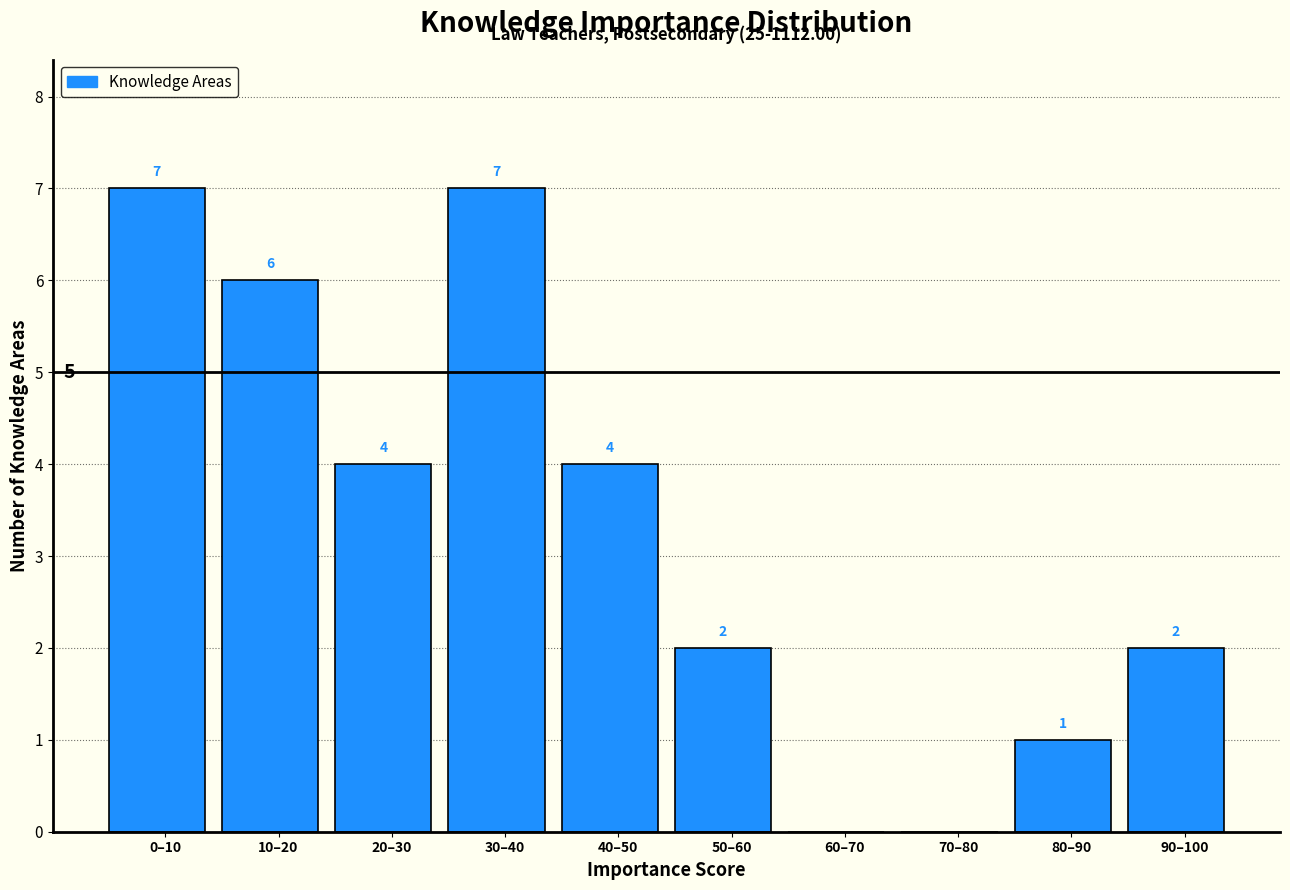

Reading right to left, transcribe all the data shown in this chart.

90–100=2	80–90=1	70–80=0	60–70=0	50–60=2	40–50=4	30–40=7	20–30=4	10–20=6	0–10=7